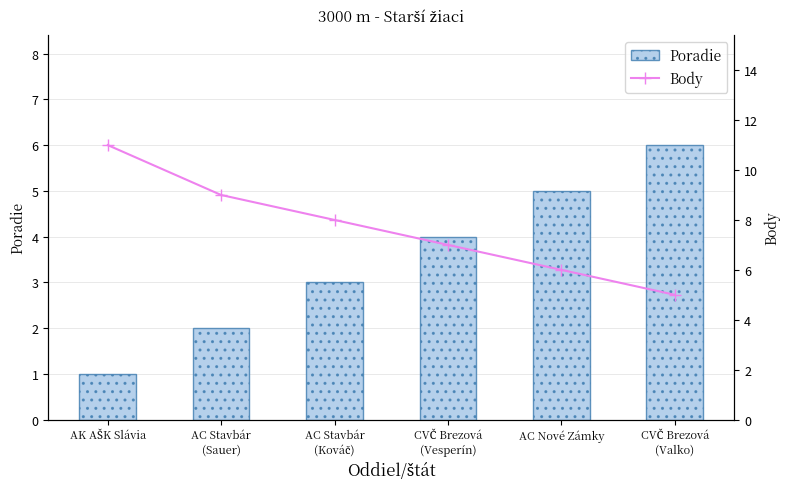

What is the difference between the second highest and second lowest values in the Poradie series?

3